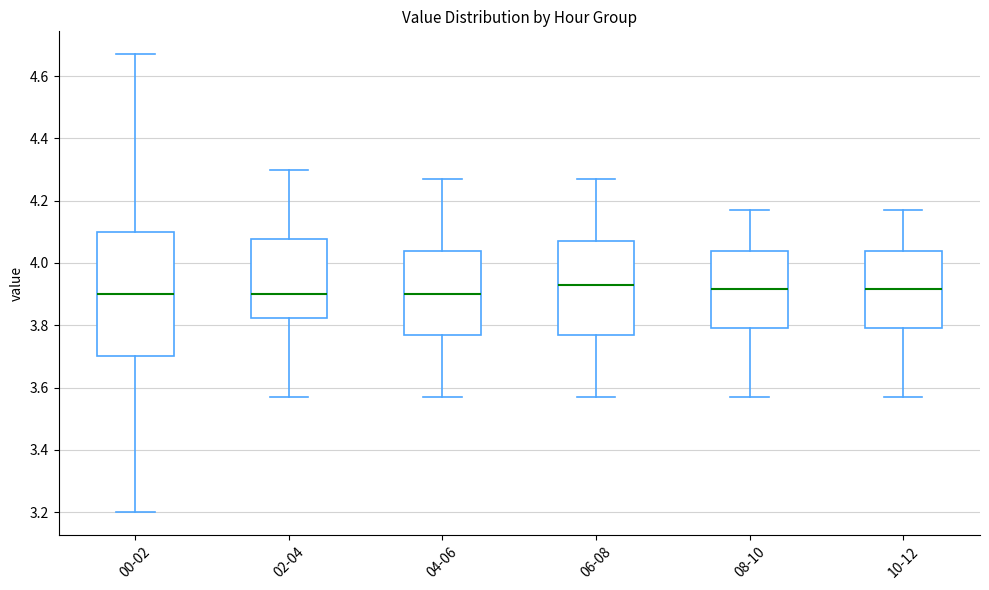

Reading left to right, read every box against the y-axis: the position of its median line, the range the box covers, and the ends of its whiskers. The values are not printed on the chart, so give them approximately, as read against the axis.

00-02: median 3.90, box 3.70 to 4.10, whiskers 3.20 to 4.68
02-04: median 3.90, box 3.82 to 4.08, whiskers 3.58 to 4.30
04-06: median 3.90, box 3.78 to 4.04, whiskers 3.58 to 4.28
06-08: median 3.94, box 3.78 to 4.08, whiskers 3.58 to 4.28
08-10: median 3.92, box 3.80 to 4.04, whiskers 3.58 to 4.18
10-12: median 3.92, box 3.80 to 4.04, whiskers 3.58 to 4.18